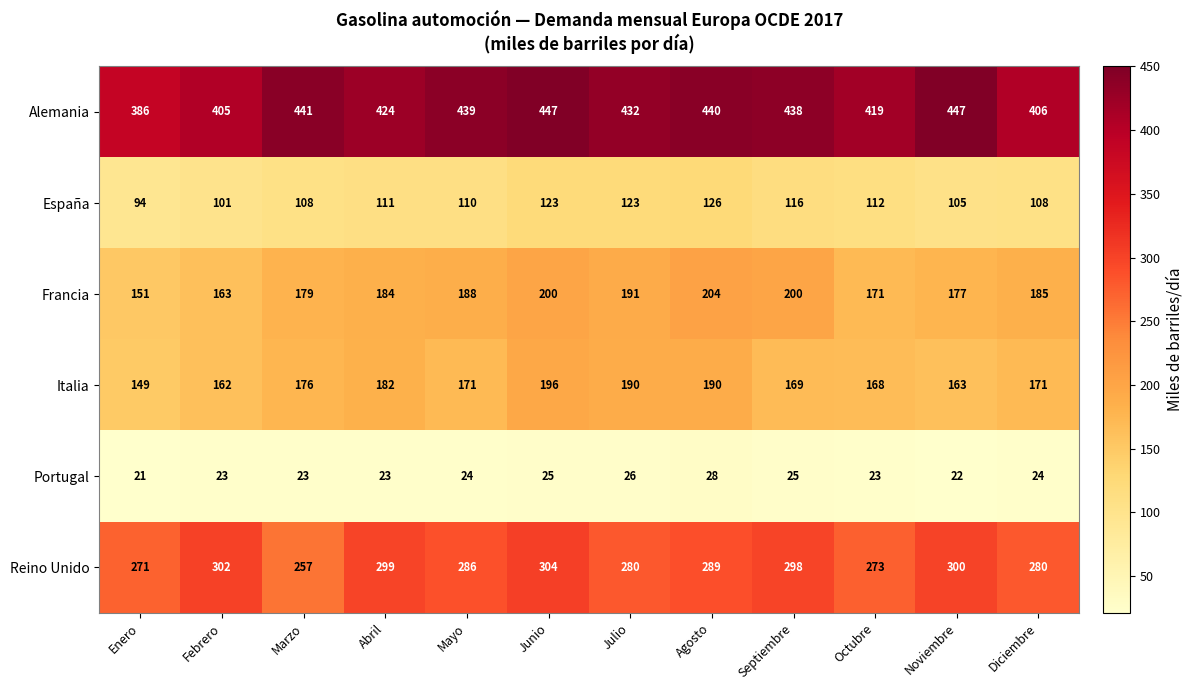

What is the lowest value of the Italia series?

149